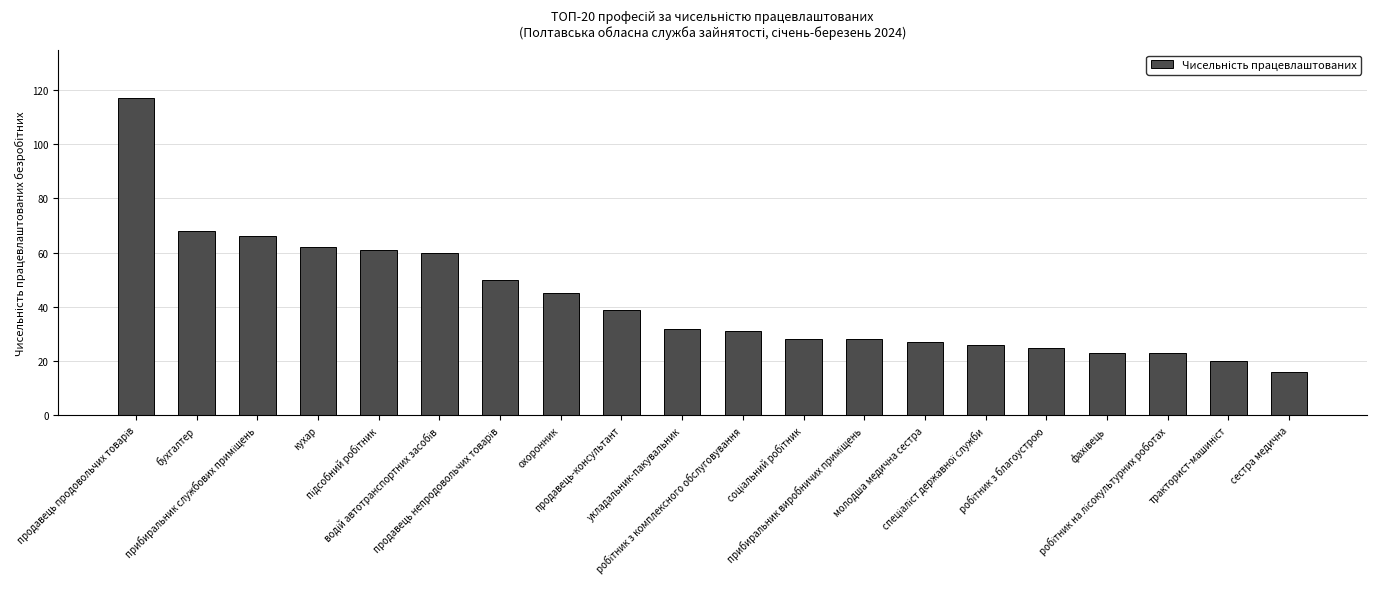

What is the difference between the second highest and minimum values?

52